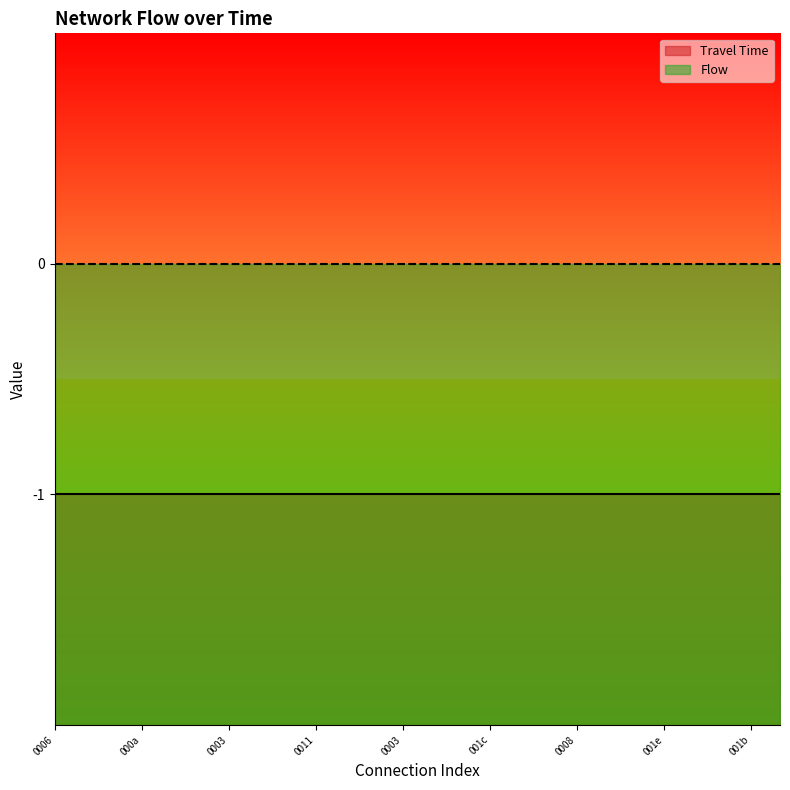

What is the total value across all series at 3?

-1